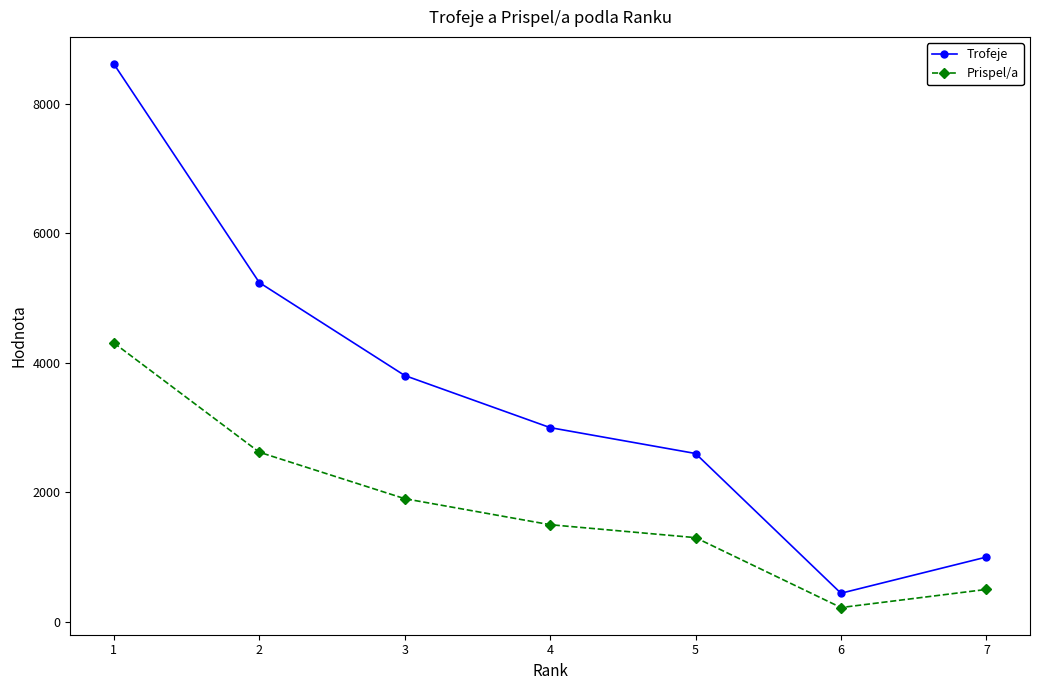

Is it true that Prispel/a equals 1500 at 4?

True